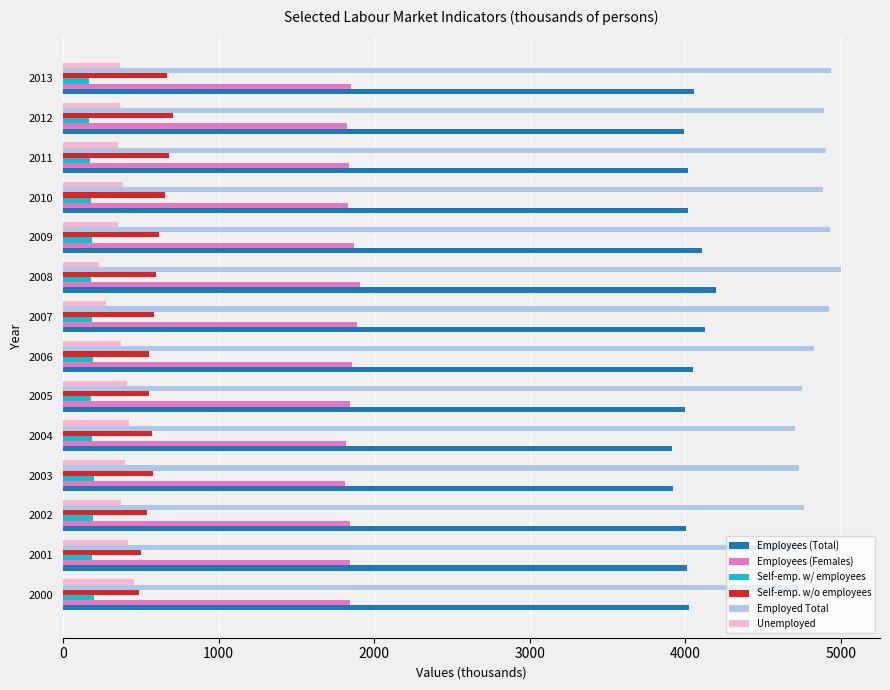

Which series has the largest total across all categories?

Employed Total